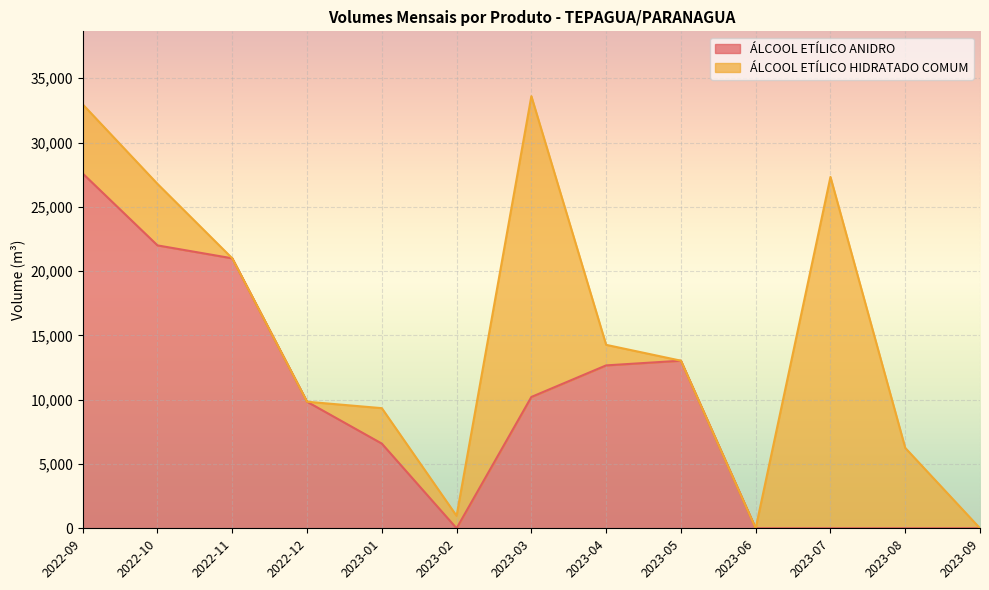

Reading left to right, transcribe all the data shown in this chart.

27591.0	22000.8	20995.0	9843.5	6586.9	0.0	10213.1	12668.8	13034.0	0.0	0.0	0.0	0.0